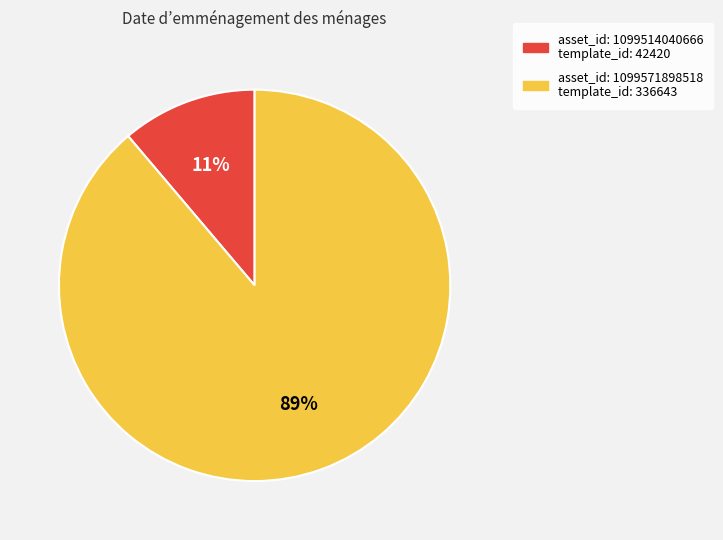

Count the number of slices in the pie.

2